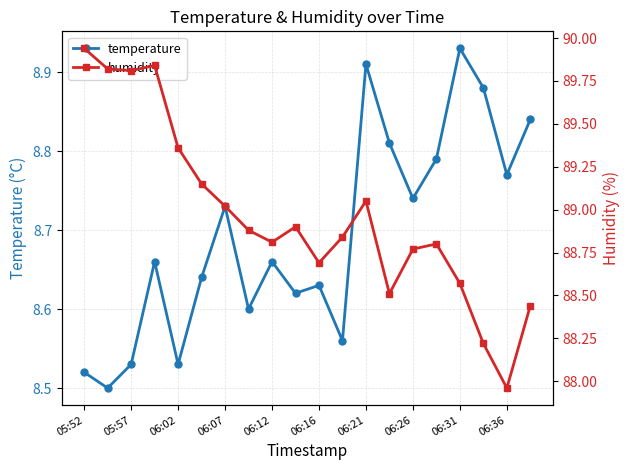

How many values in the humidity series are below 88?

1